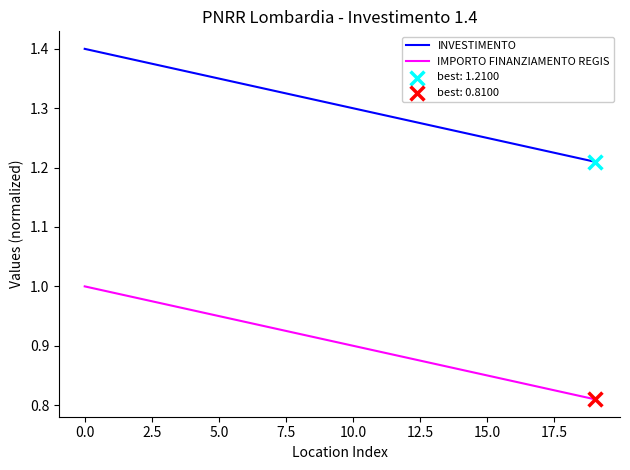

True or false: INVESTIMENTO and IMPORTO FINANZIAMENTO REGIS cross at least once.

False